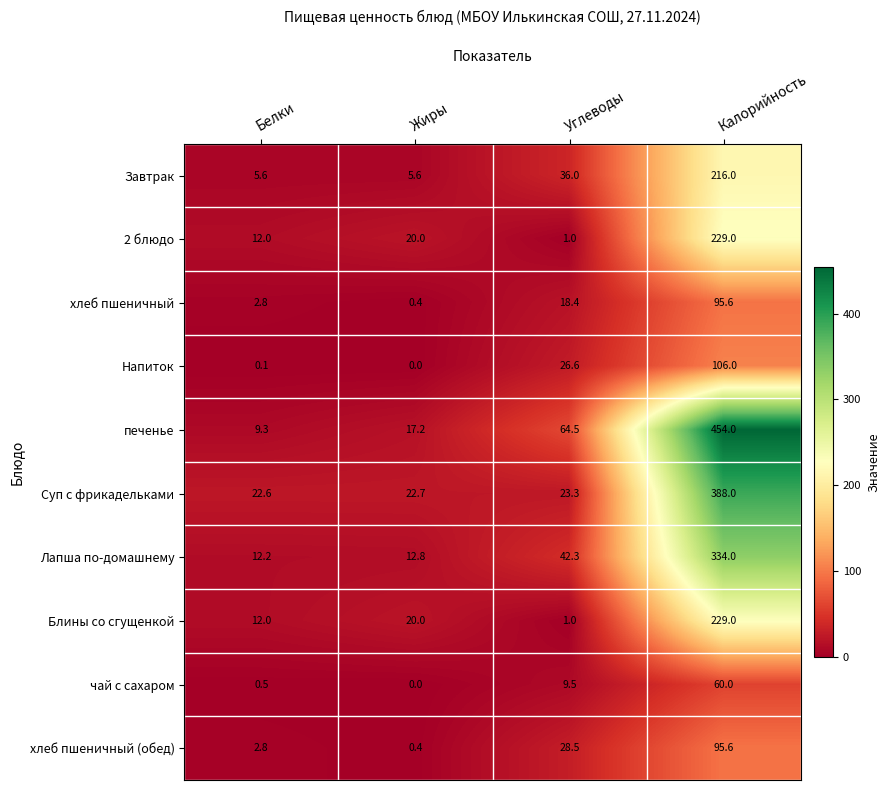

What is the total value across all series at Жиры?

99.1